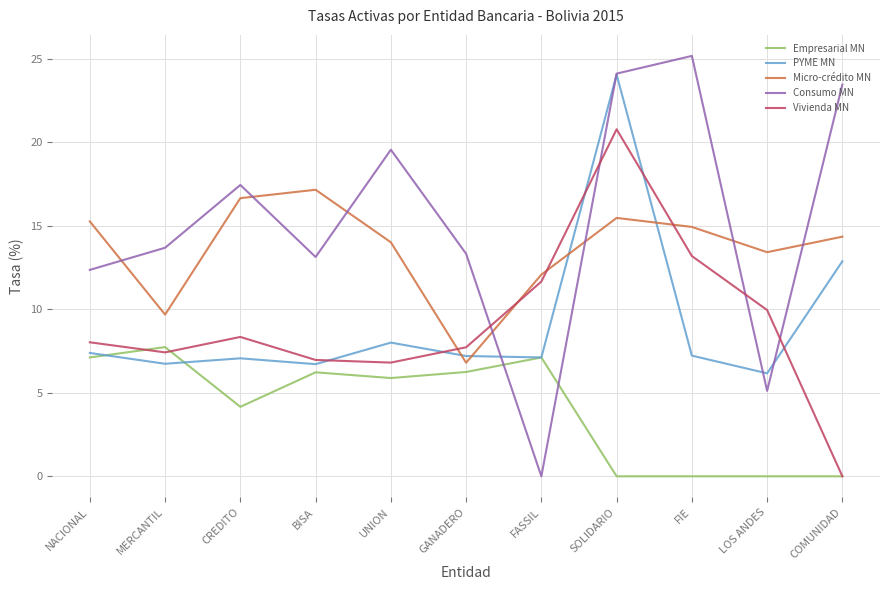

What position from the left is FASSIL?

7